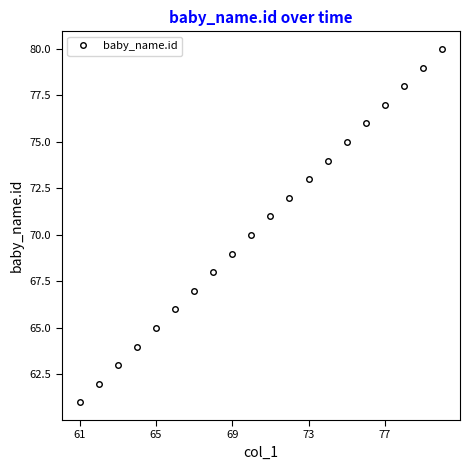

What is the greatest value displayed?

80